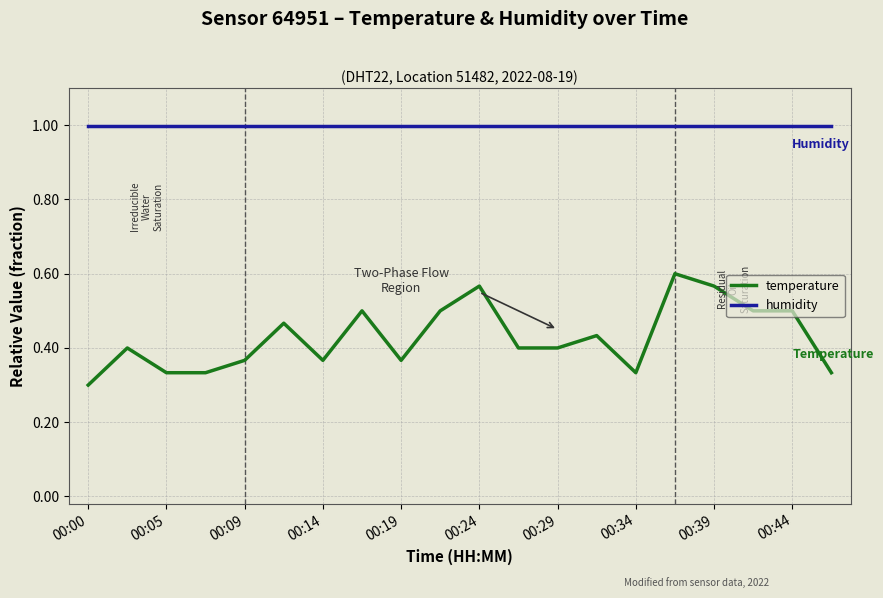

Which series has the widest spread of values?

temperature